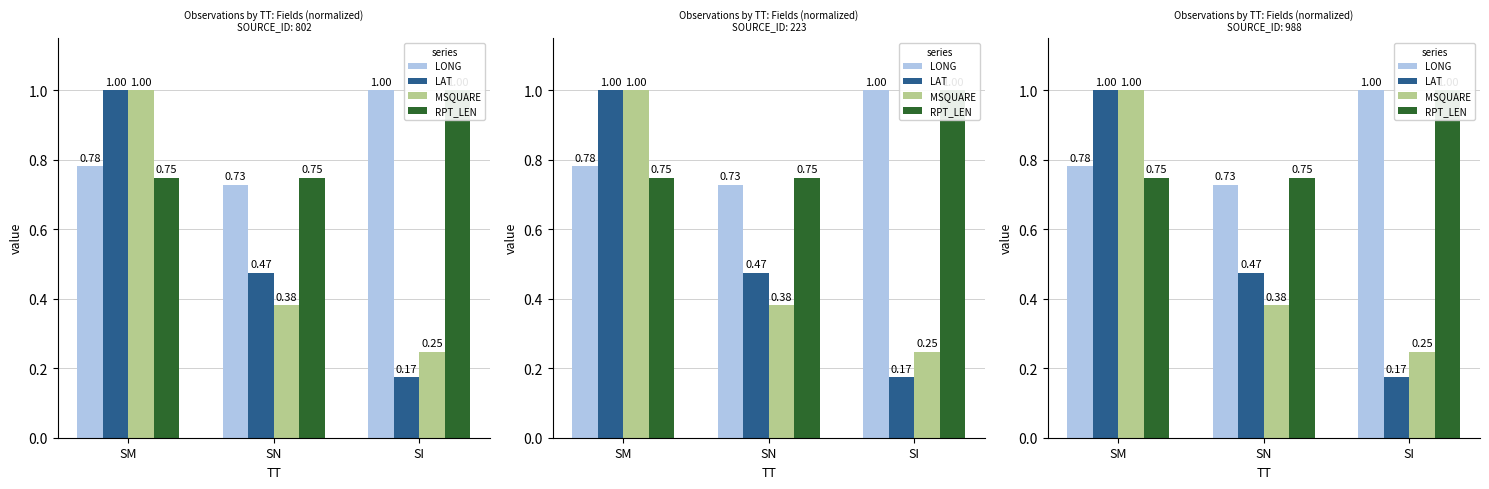

What is the sum of all RPT_LEN values?

2.5